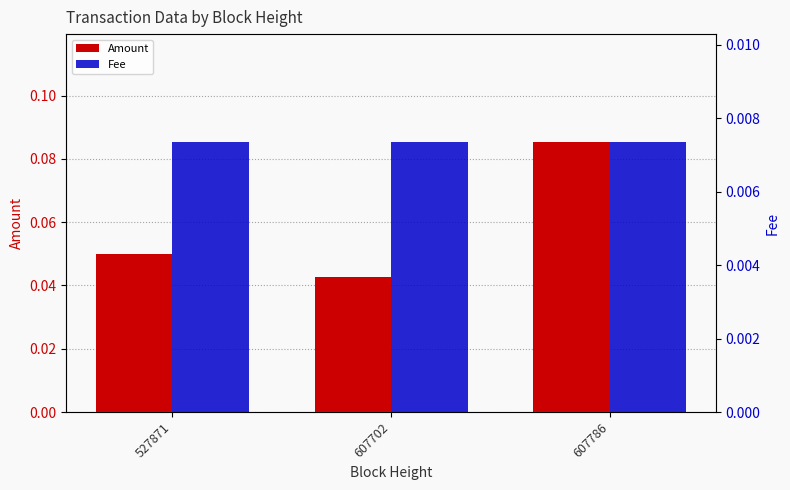

List the series in order of their peak value, lowest first.

Fee, Amount